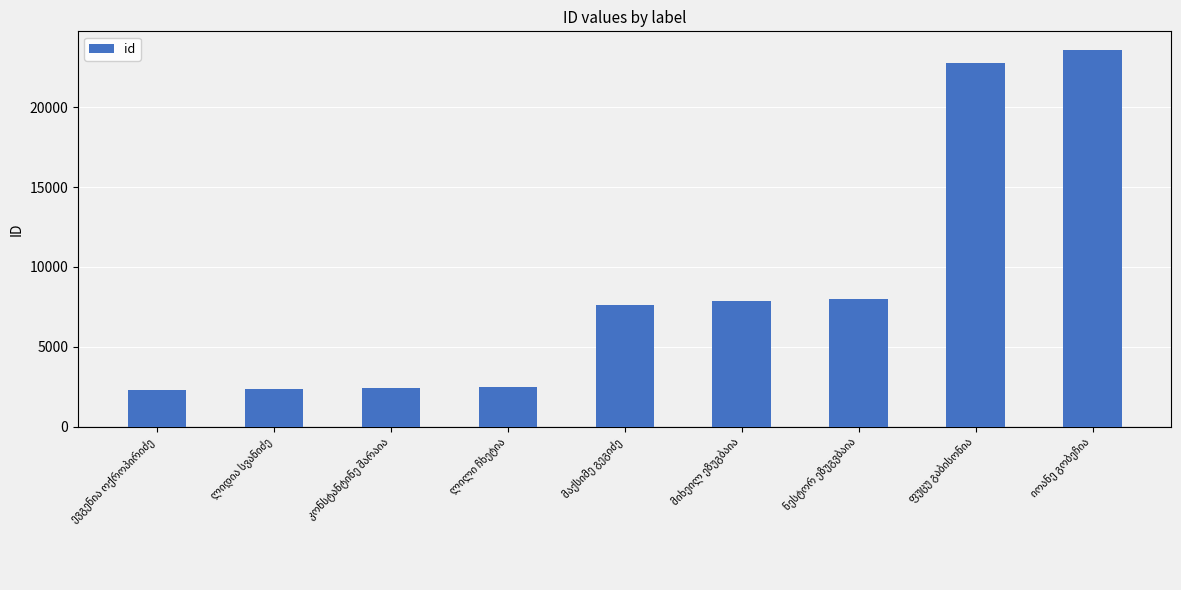

What is the average value?

8811